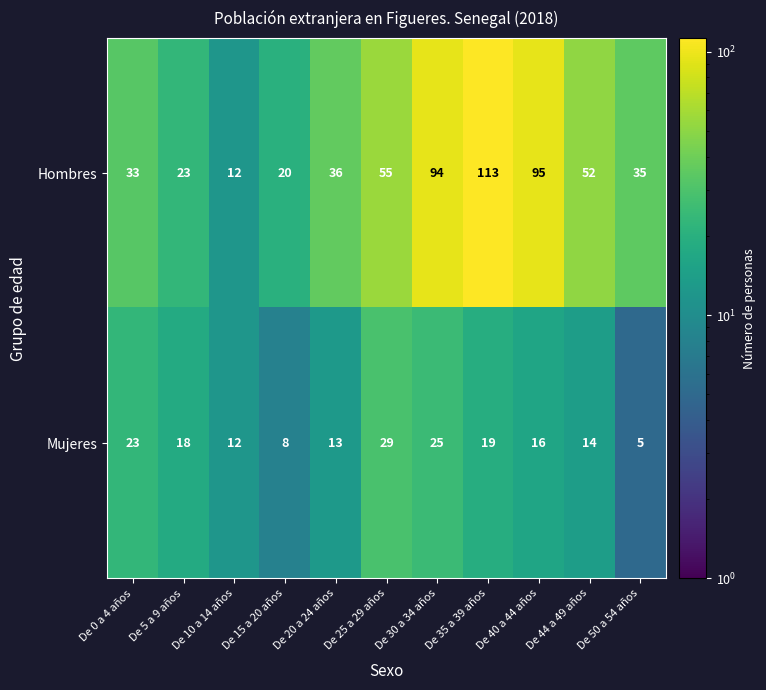

Rank the series by their average value, from highest to lowest.

Hombres, Mujeres